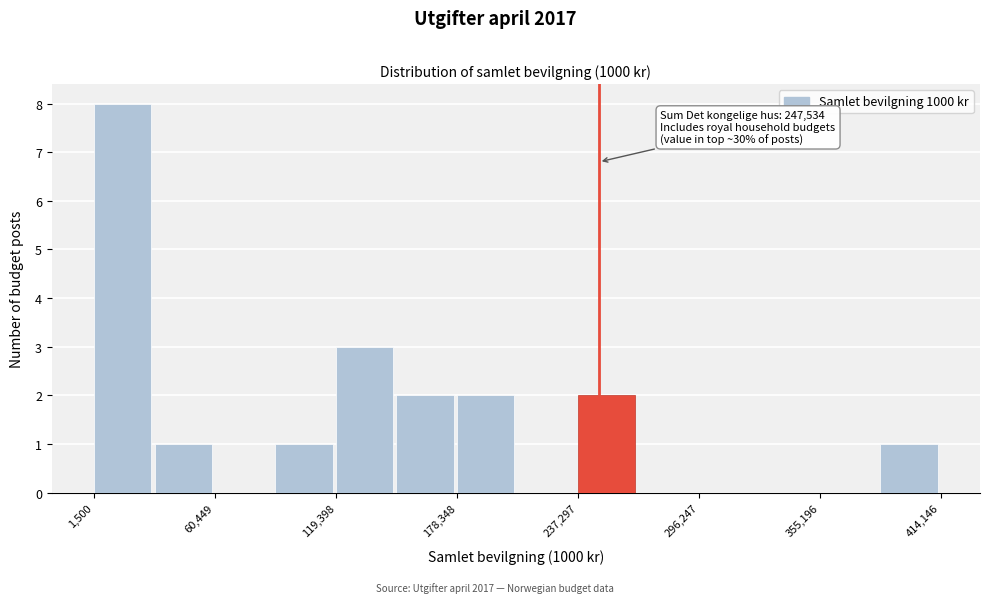

Around what value on the x-axis is the tallest bar? Give the approximate position of its centre, as read against the axis.

20000